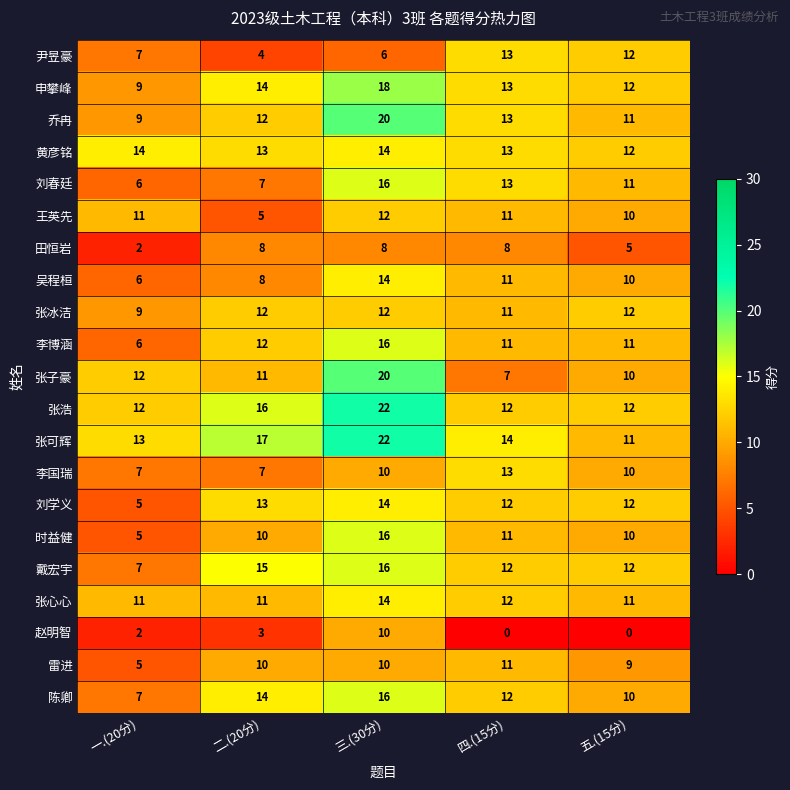

What is the lowest value of the 王英先 series?

5